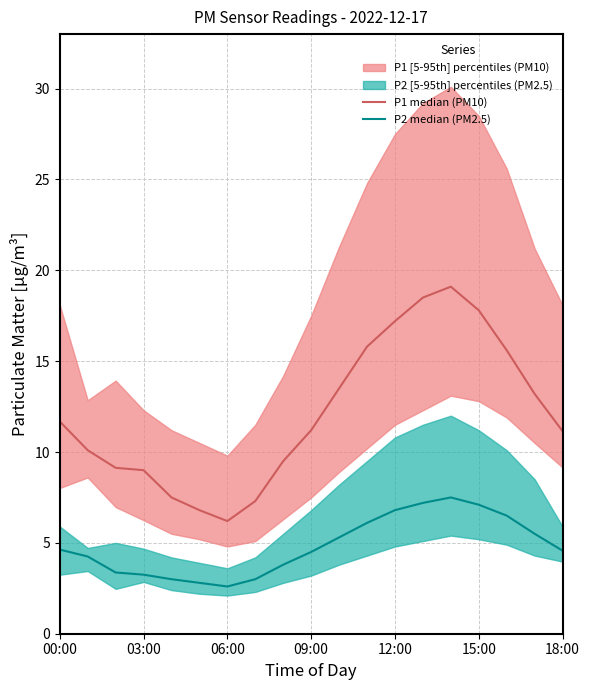

What is the lowest value of the P2 median (PM2.5) series?

2.6